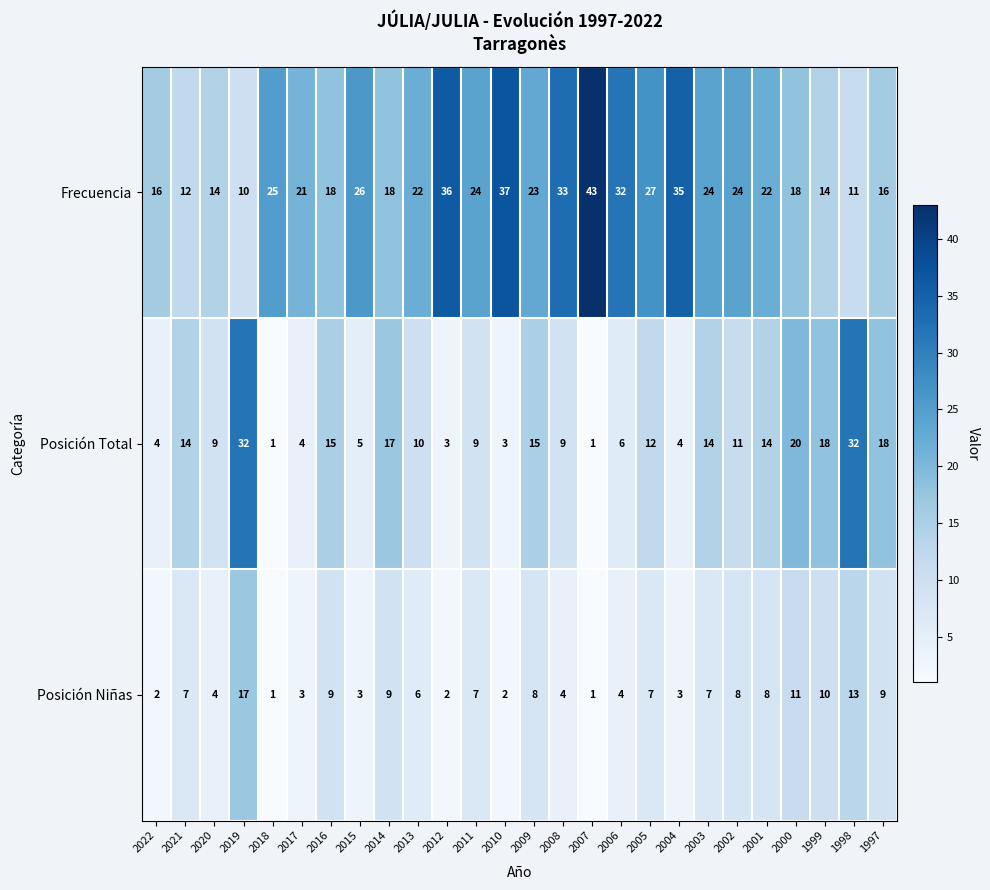

What is the smallest value displayed?

1